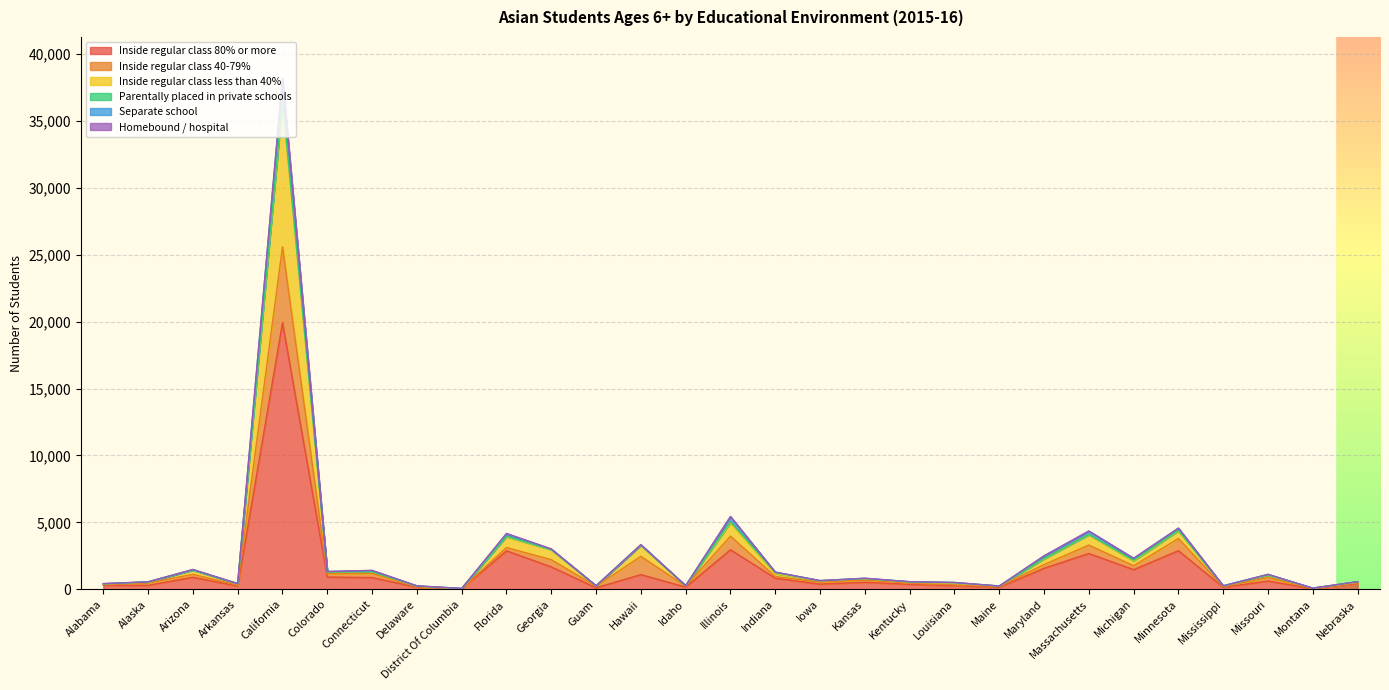

At which category is the sum across all series the highest?

California